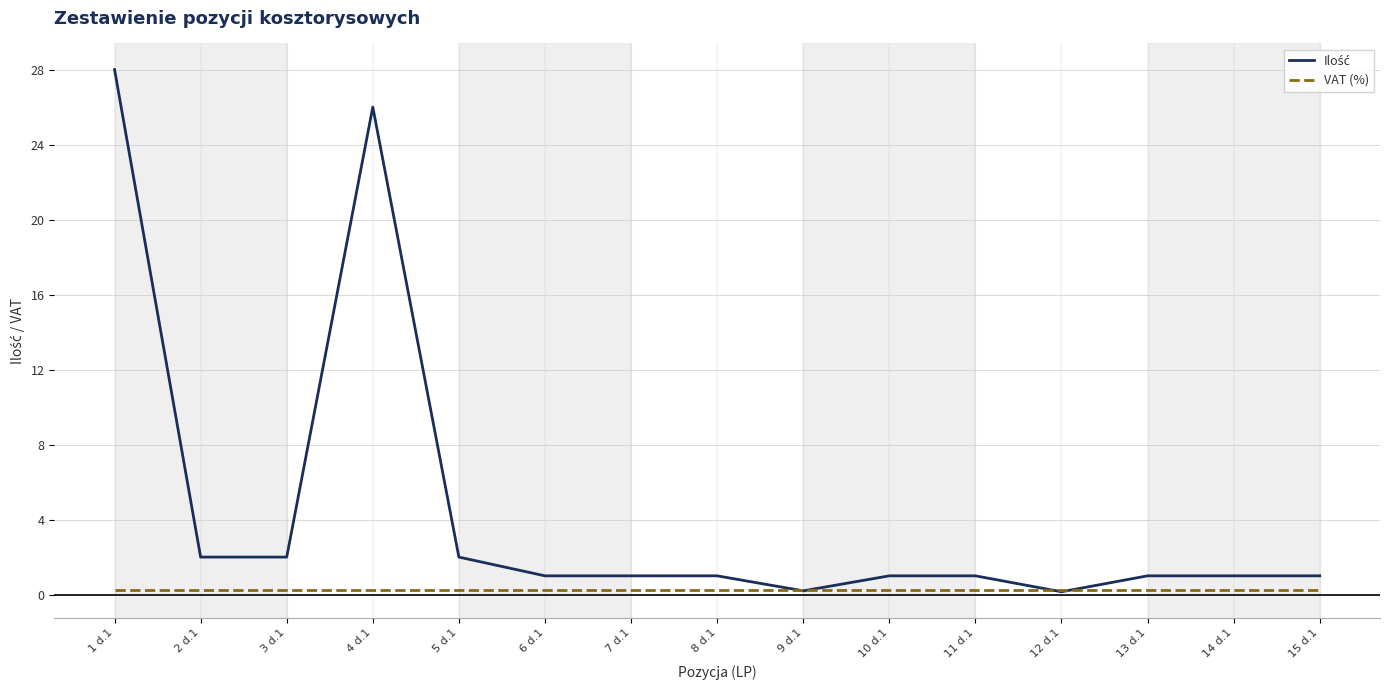

True or false: VAT (%) has a value of 0.2 at 5 d.1.

True